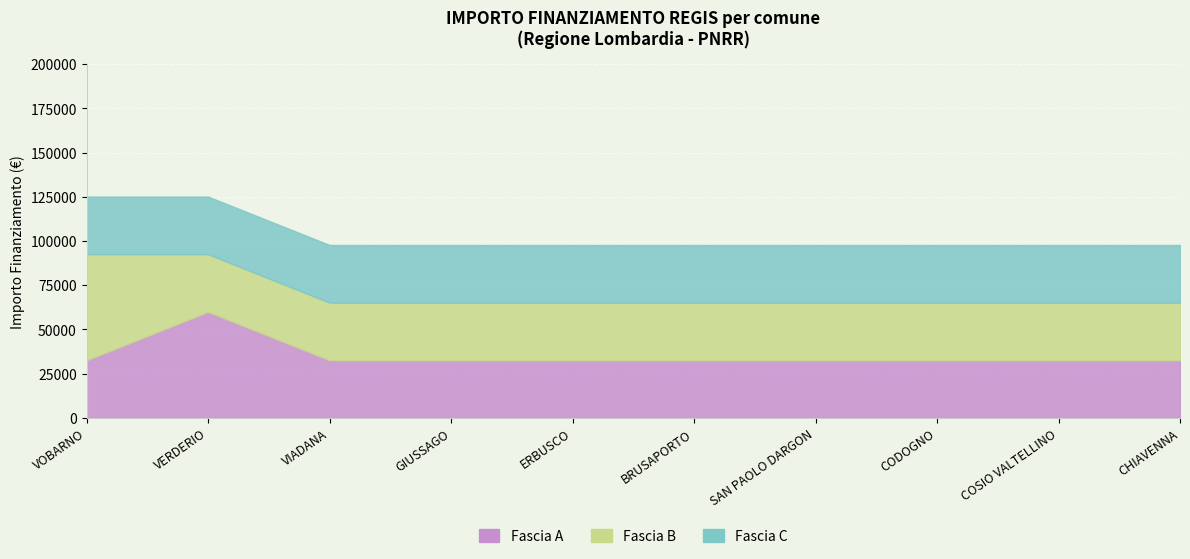

The value of Fascia B at VERDERIO is 32589. True or false?

True